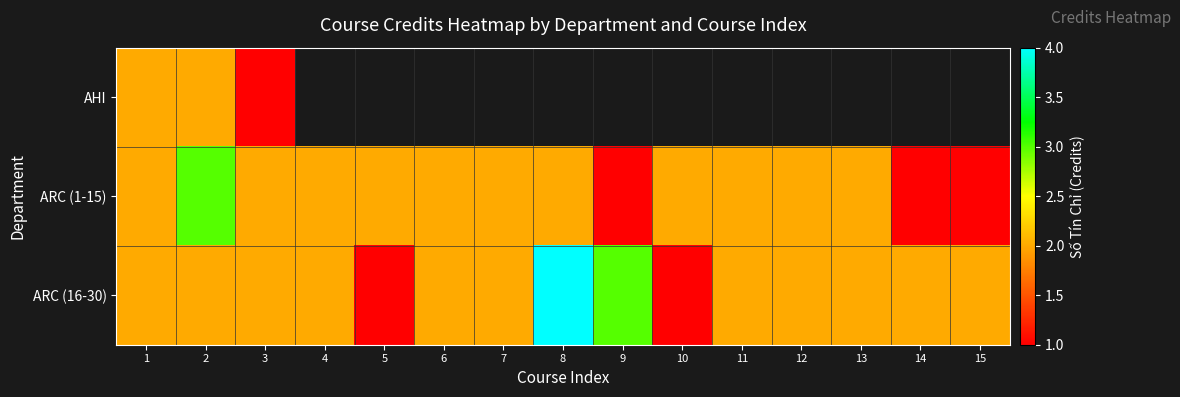

How many data points in ARC (16-30) are above 2?

2